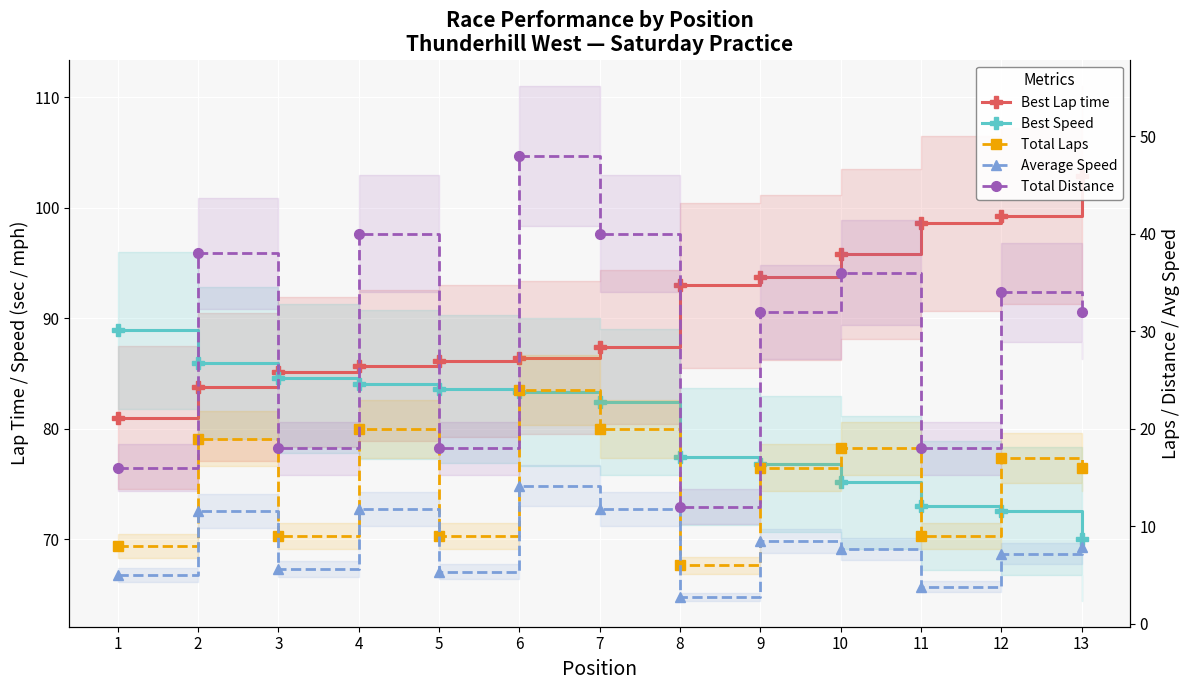

Between 11 and 7, which is larger?

11